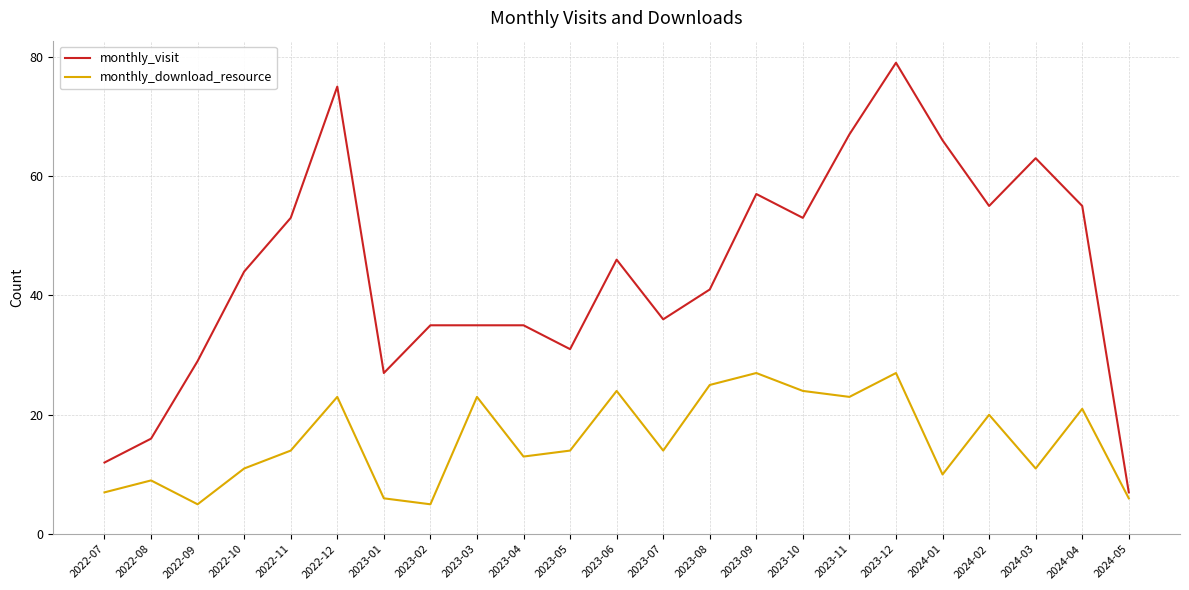

What is the difference between the maximum and second lowest values in the monthly_visit series?

67